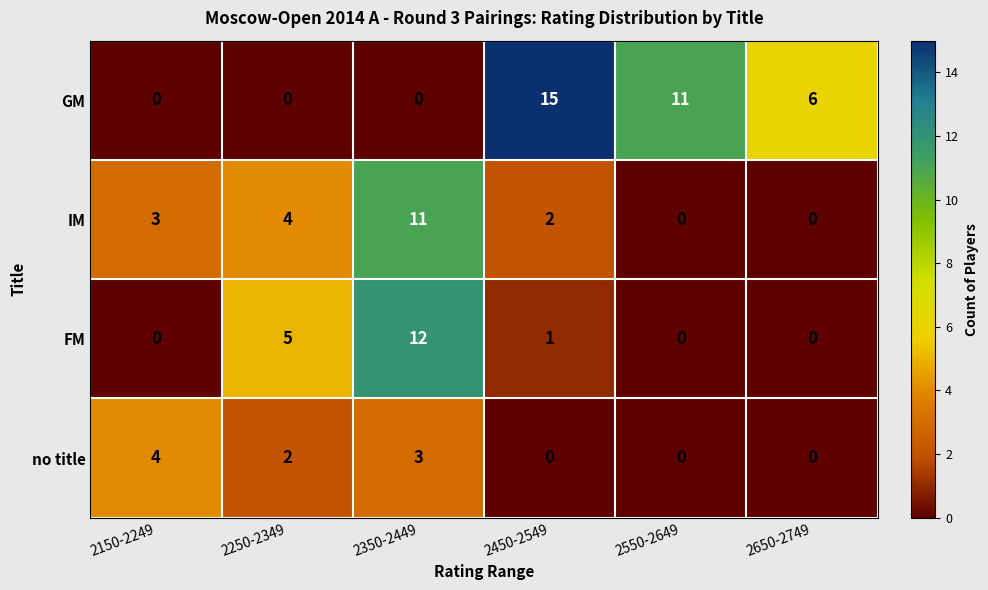

What is the difference between the second highest and minimum values in the FM series?

5